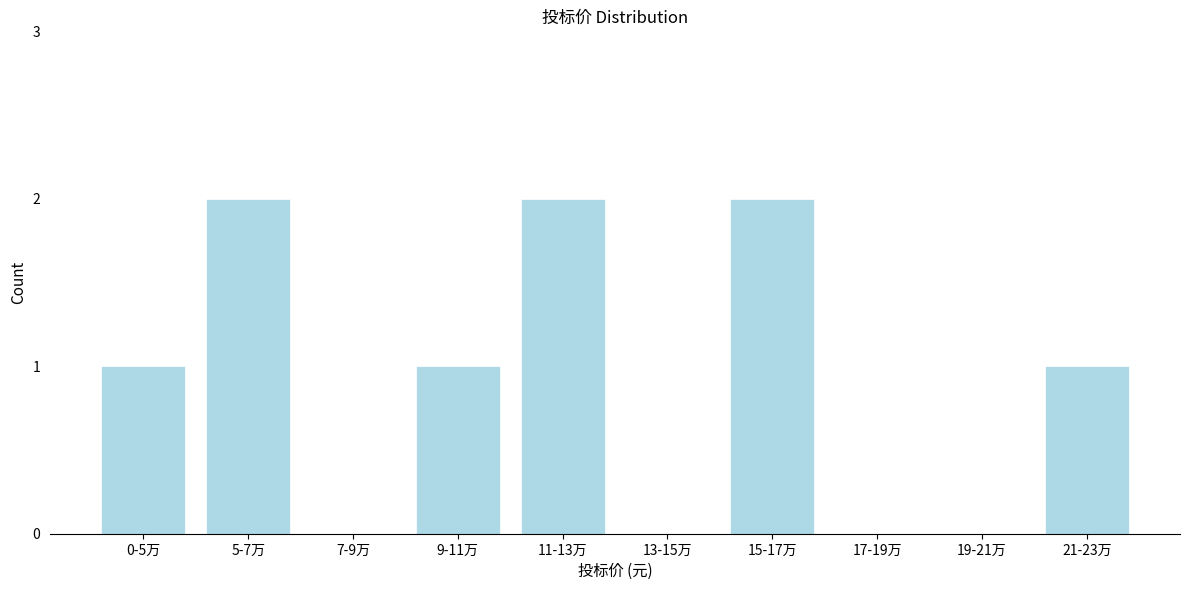

Reading left to right, list all the values displayed in this chart.

0-5万=1	5-7万=2	7-9万=0	9-11万=1	11-13万=2	13-15万=0	15-17万=2	17-19万=0	19-21万=0	21-23万=1